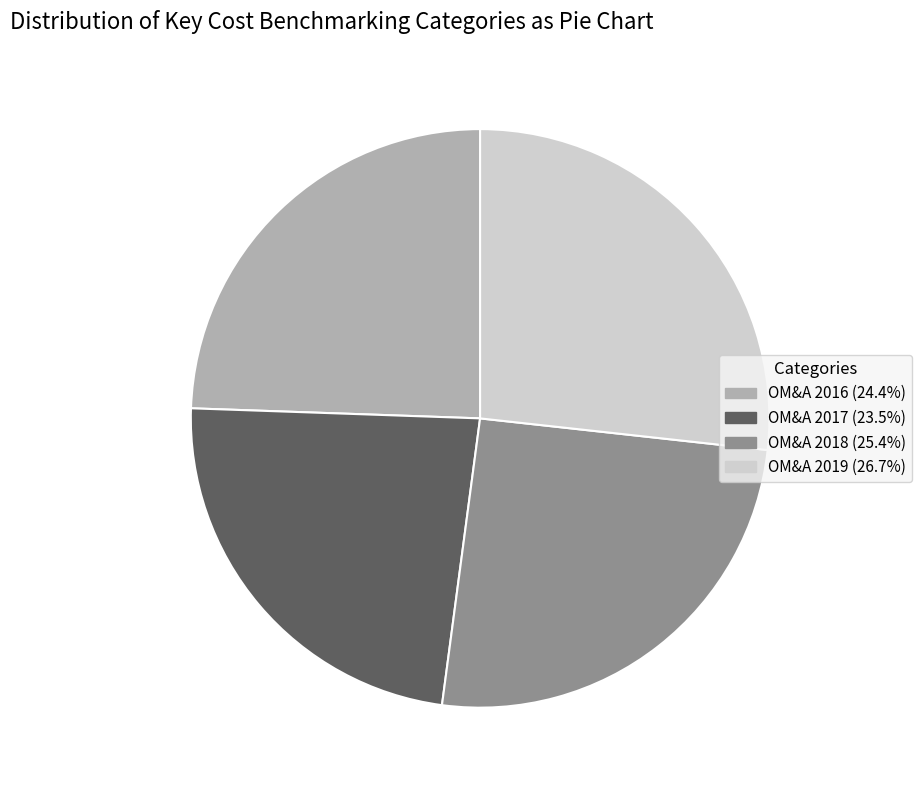

What is the ratio of the value at OM&A 2016 (24.4%) to the value at OM&A 2018 (25.4%)?

1.0